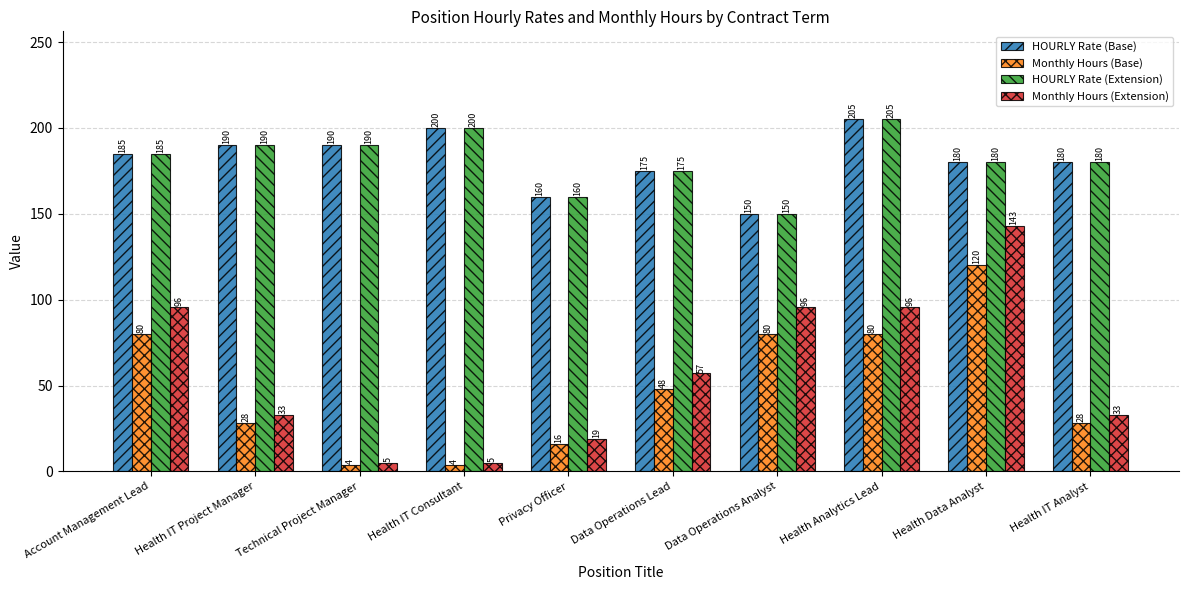

What is the average value of the HOURLY Rate (Extension) series?

182